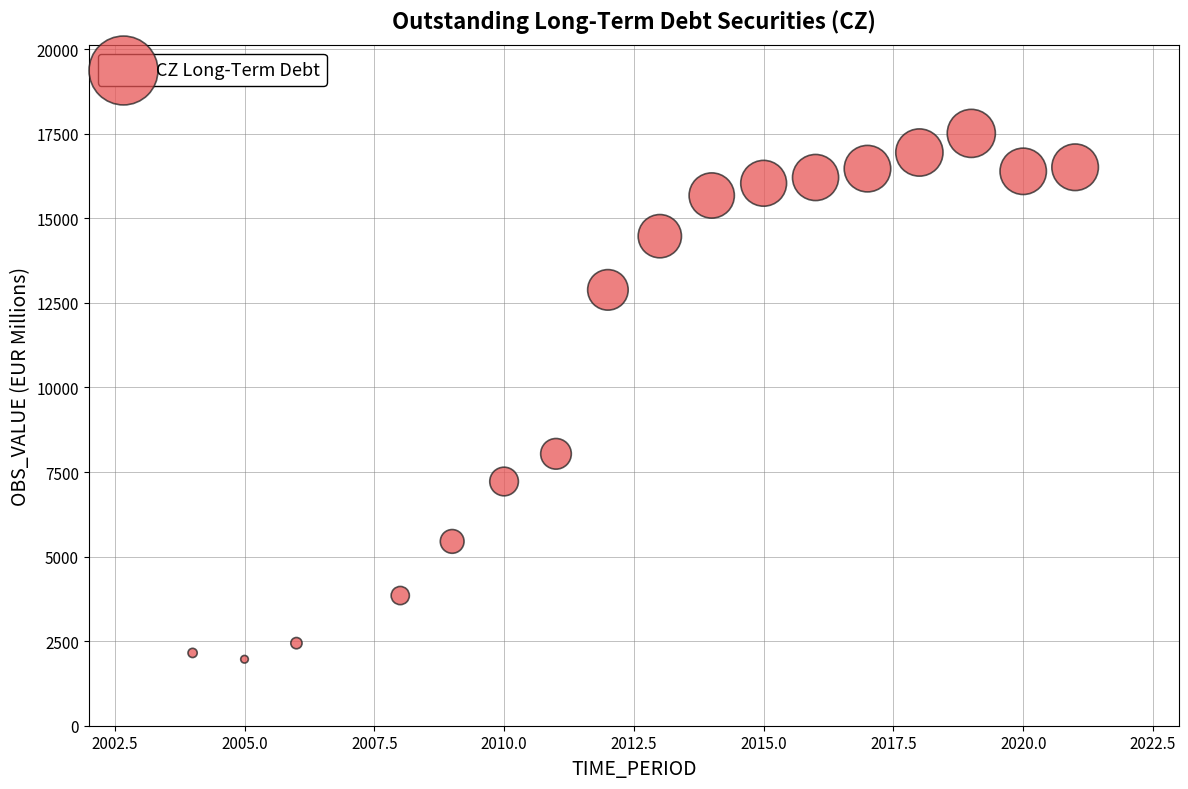

What is the range of X values (max minus min)?

17.0